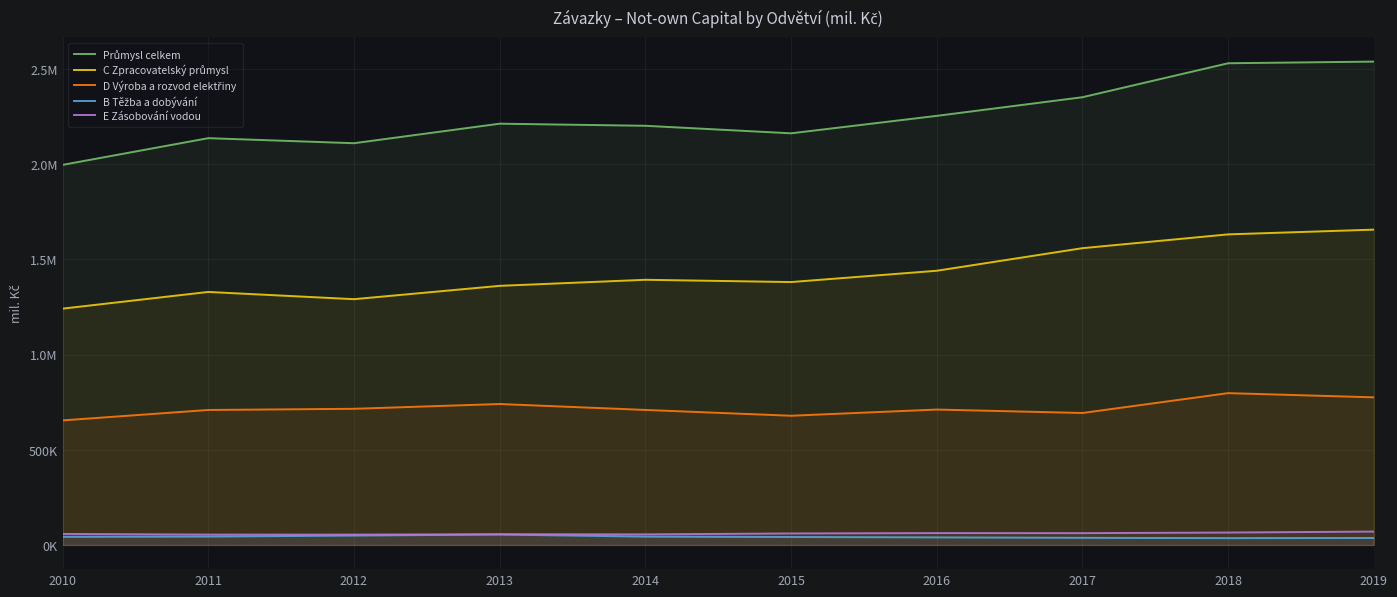

Which series has the widest spread of values?

Průmysl celkem